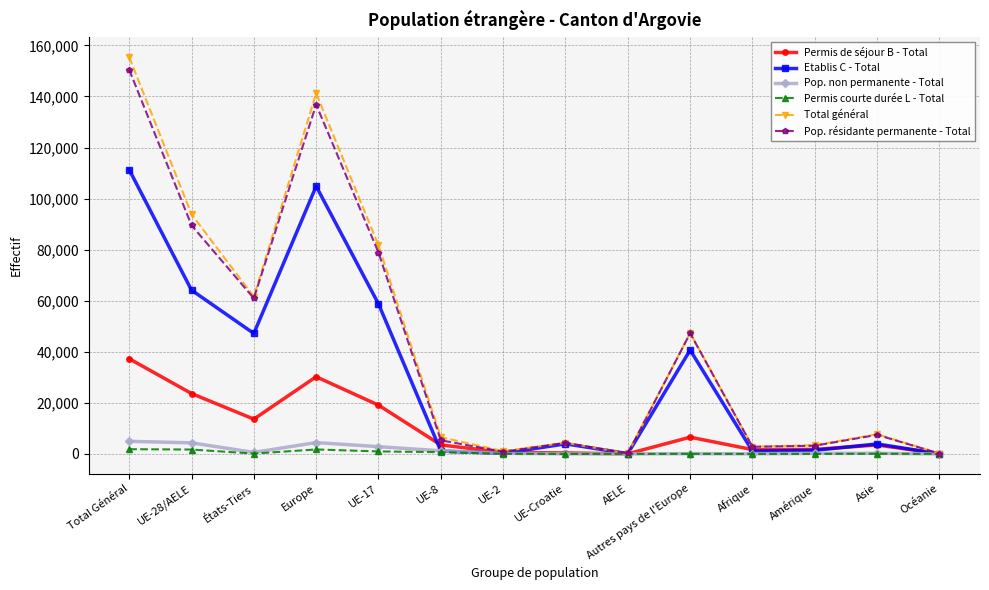

Where is the first local maximum for Pop. résidante permanente - Total?

Europe